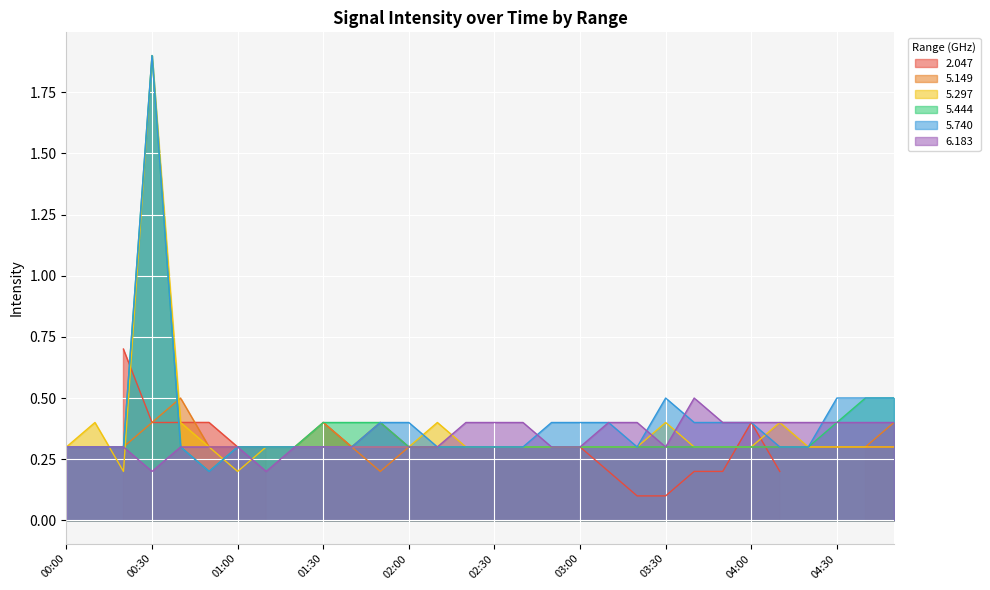

True or false: 5.297 and 5.740 cross at least once.

True